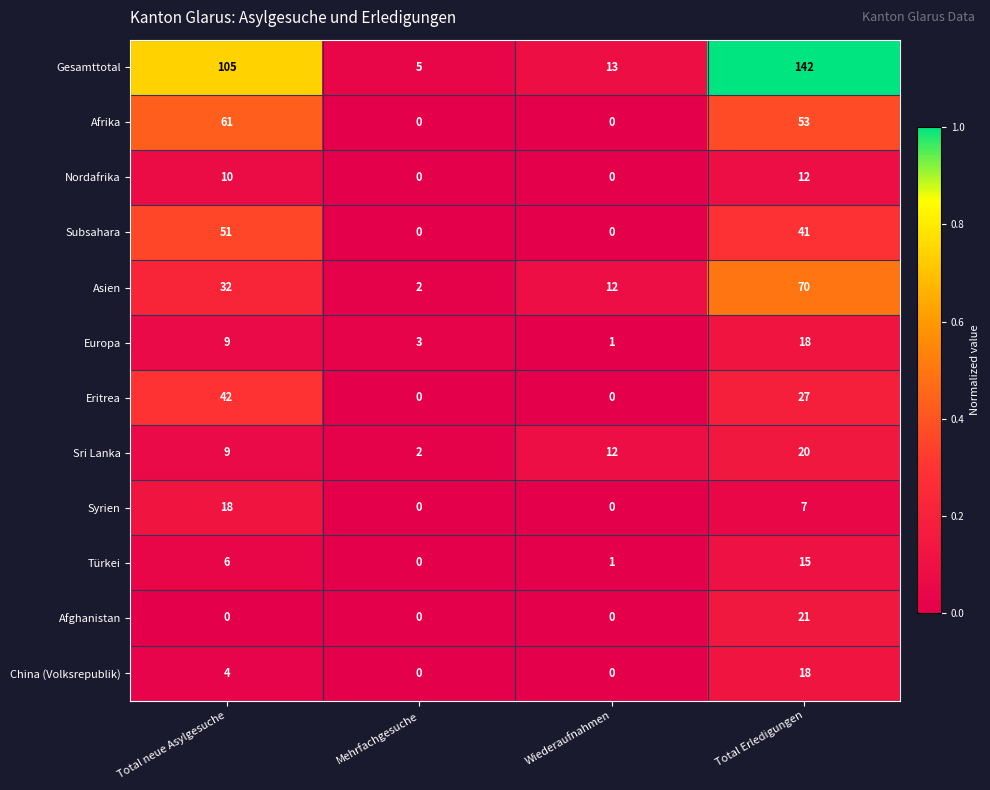

Is it true that Subsahara equals 89 at Total neue Asylgesuche?

False